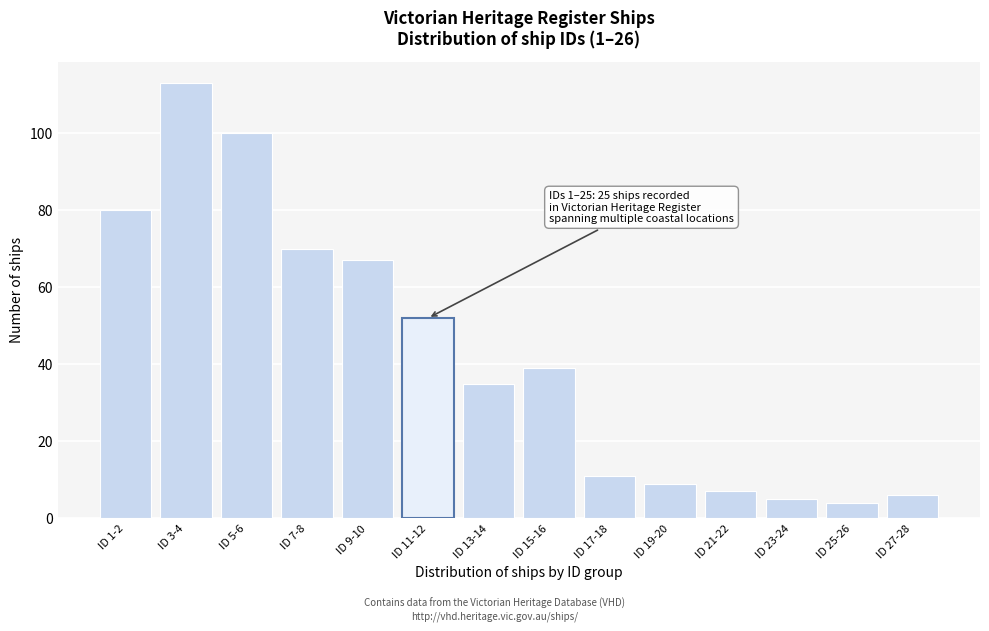

Reading left to right, what are all the values shown in this chart?

80	113	100	70	67	52	35	39	11	9	7	5	4	6